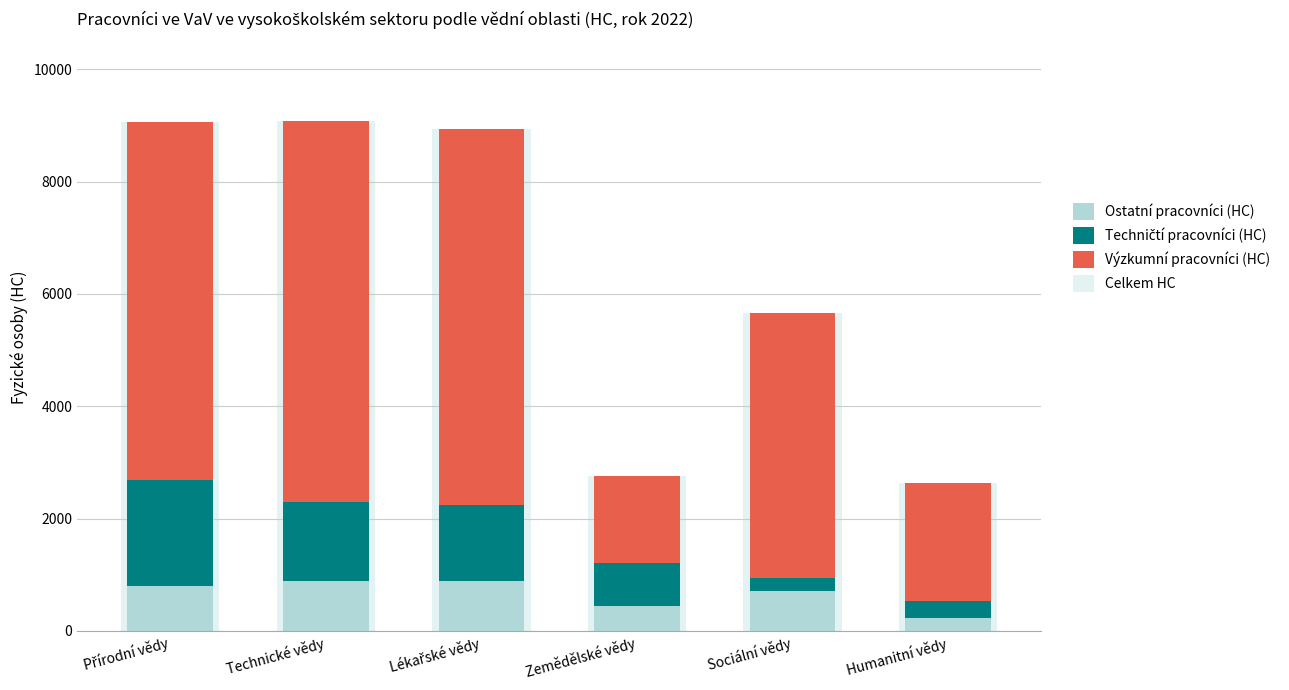

How many data points in Techničtí pracovníci (HC) are above 1341?

2